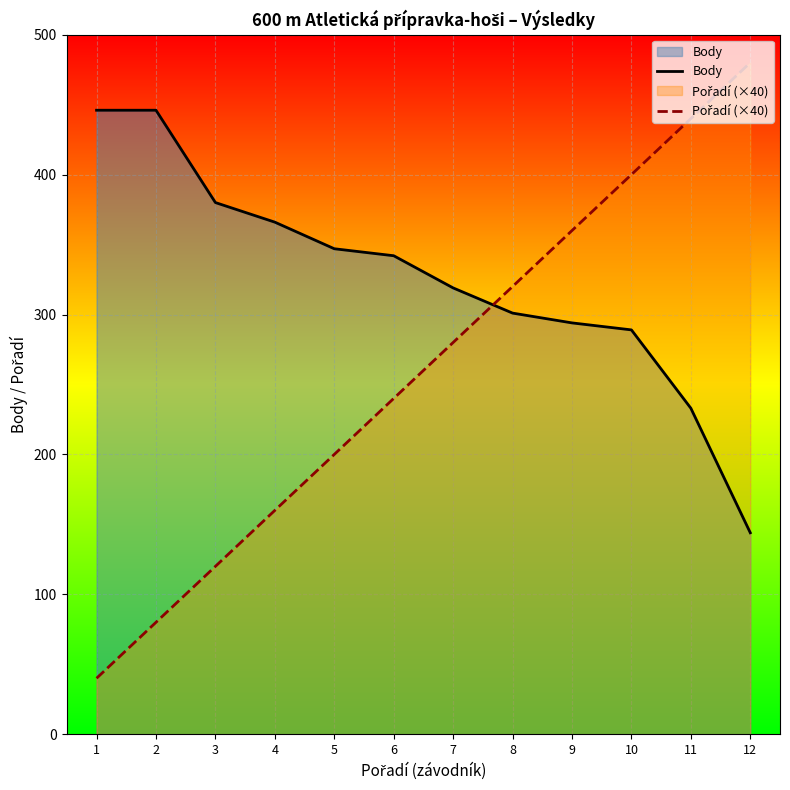

What is the average value of the Pořadí (×40) series?

260